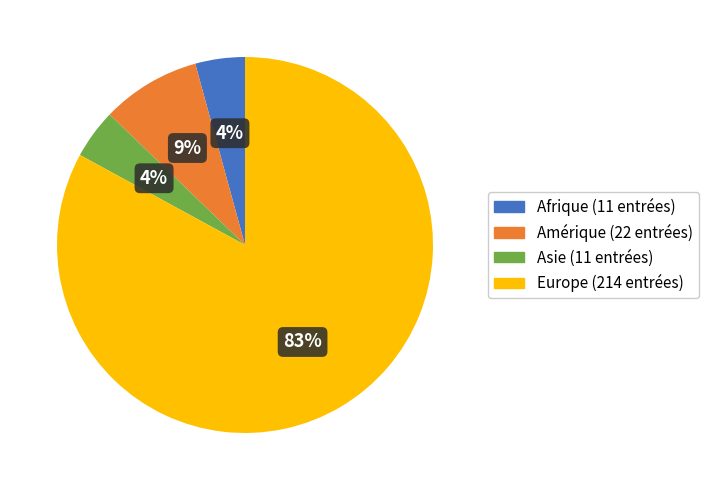

To the nearest percent, what is the average slice percentage?

25%